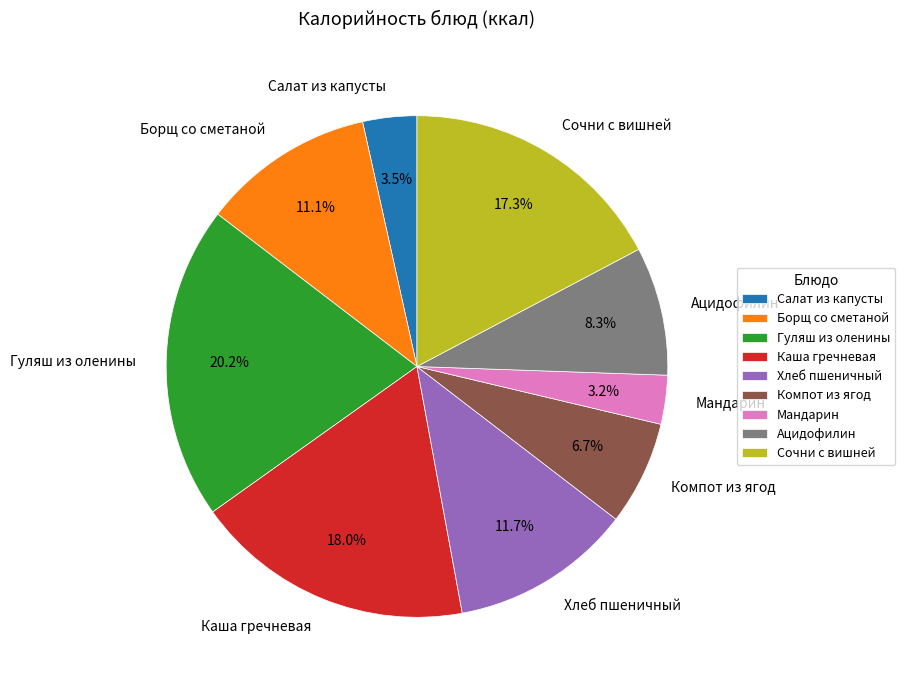

Which category has the biggest portion of the pie?

Гуляш из оленины